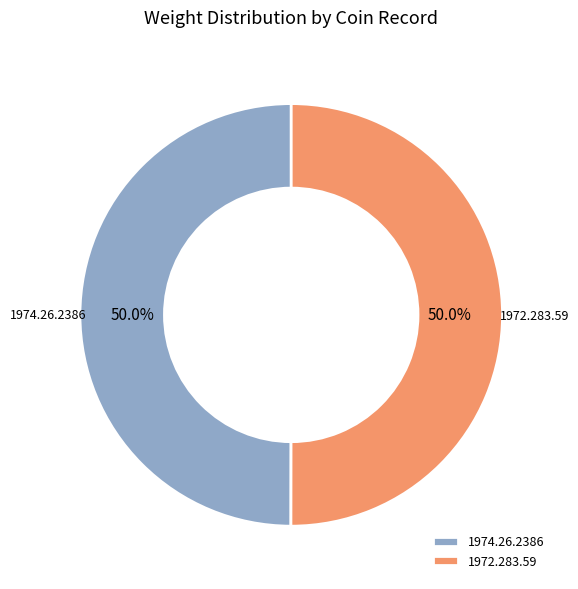

What is the ratio of the value at 1974.26.2386 to the value at 1972.283.59?

1.0